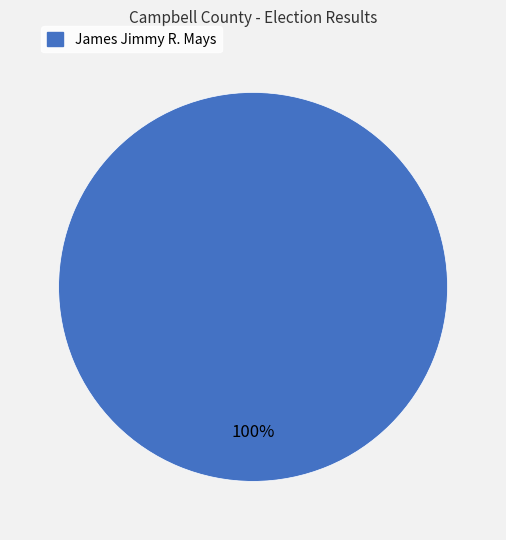

Is there a majority slice in this chart?

Yes